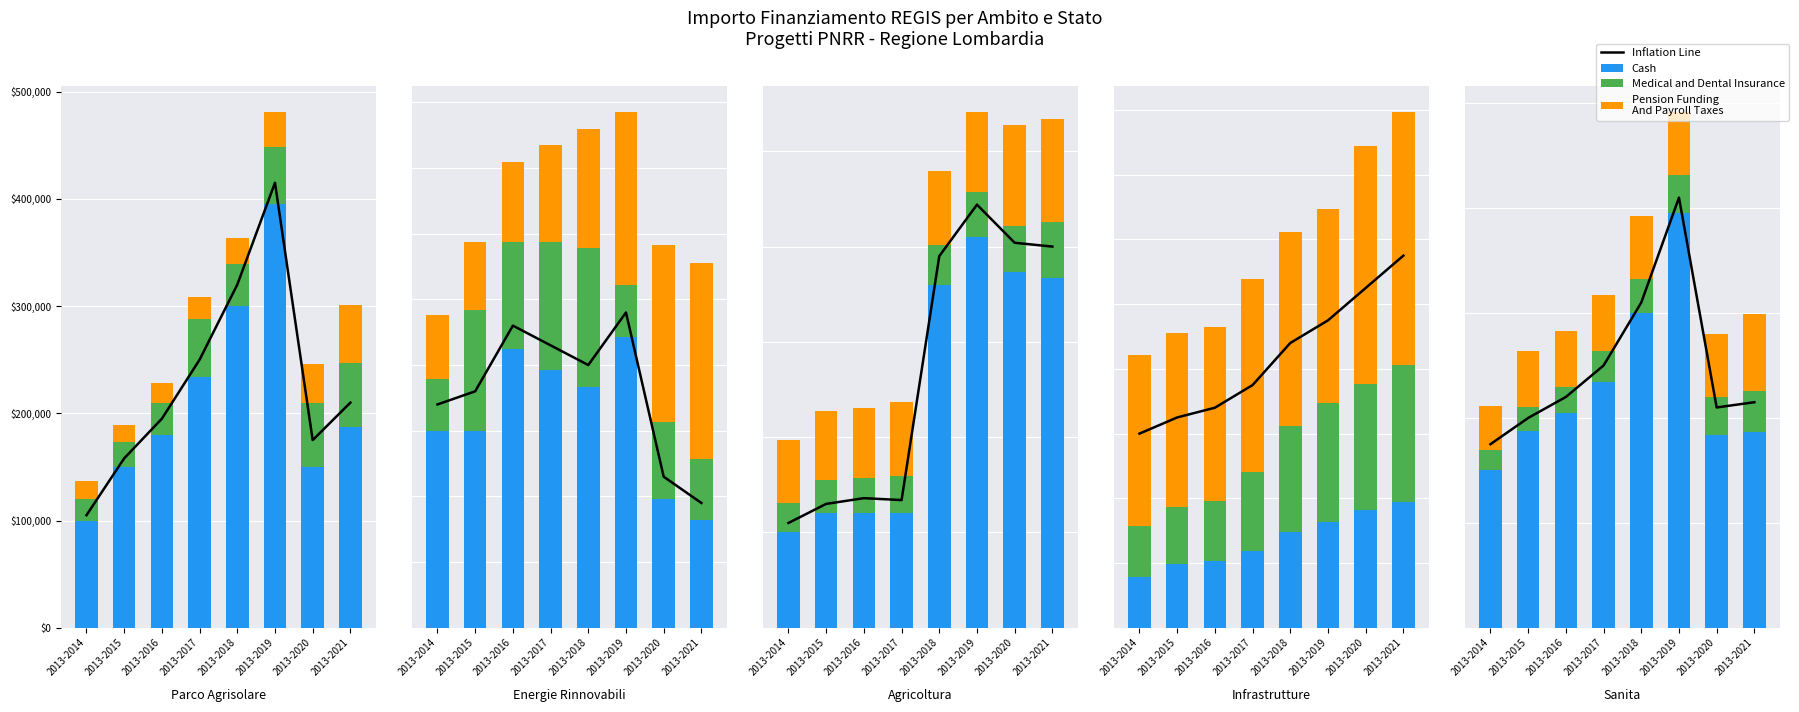

Between 2013-2019 and 2013-2021, which series saw the biggest shift?

Cash